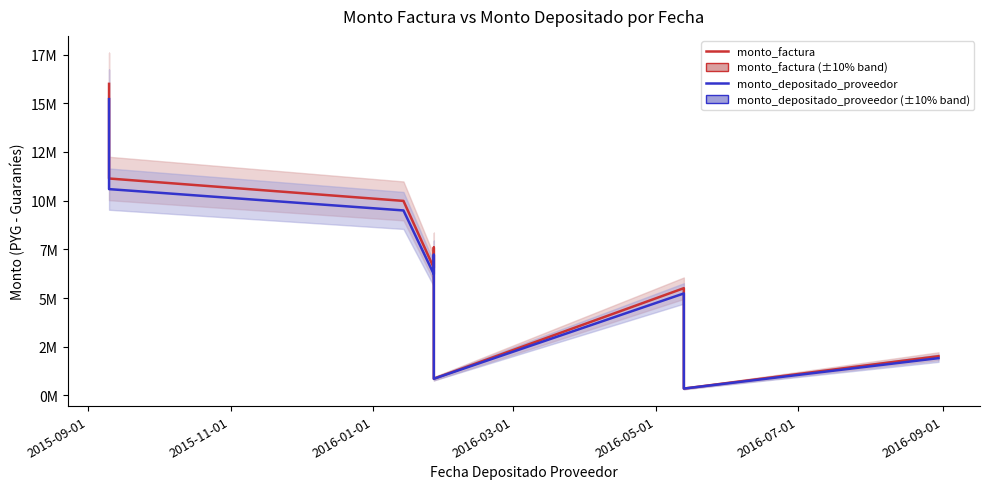

Which series has the widest spread of values?

monto_factura